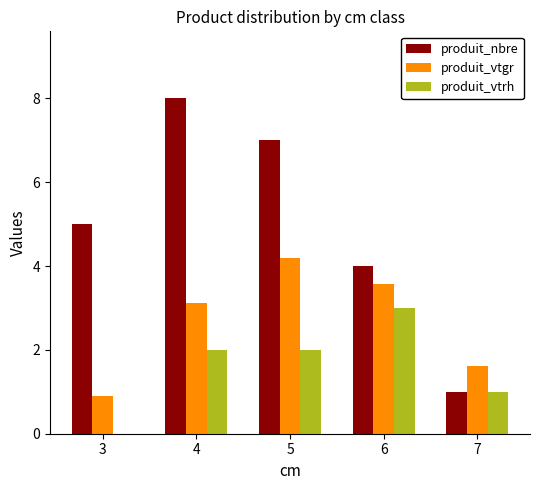

Which series has the largest range (max minus min)?

produit_nbre